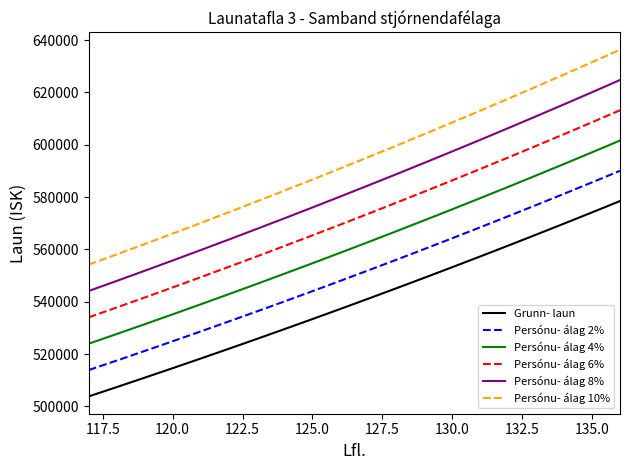

Rank the series by their average value, from highest to lowest.

Persónu- álag 10%, Persónu- álag 8%, Persónu- álag 6%, Persónu- álag 4%, Persónu- álag 2%, Grunn- laun